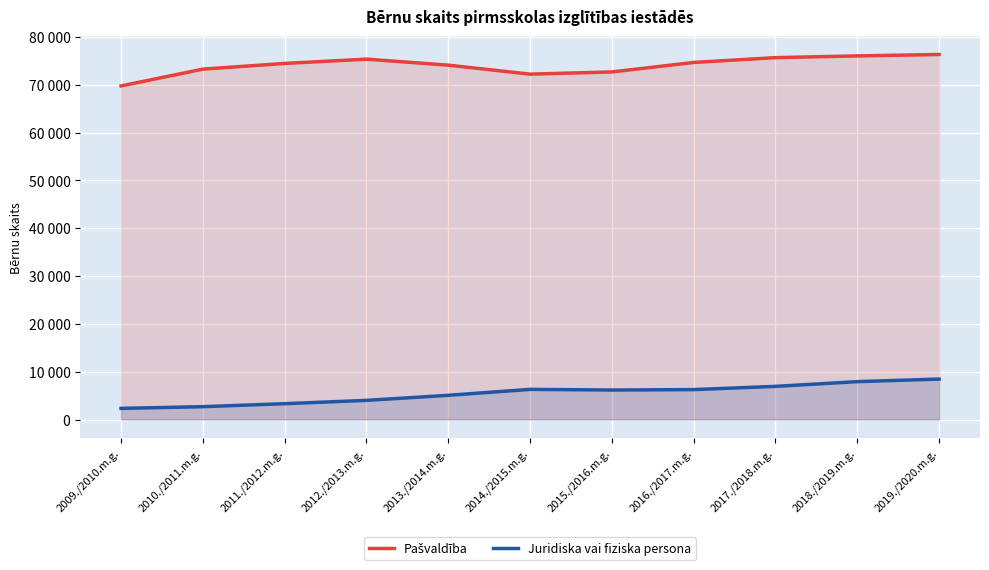

What position from the left is 2011./2012.m.g.?

3